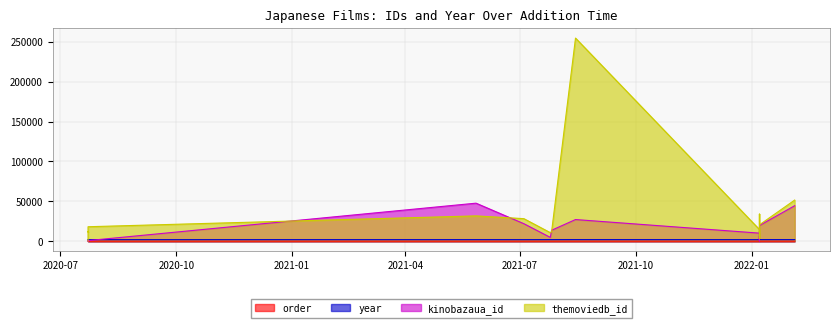

Reading left to right, what are all the values shown in this chart?

order: 2020-07-23=1	2020-07-23=2	2020-07-23=3	2020-07-23=4	2021-05-27=5	2021-07-04=6	2021-07-25=7	2021-07-26=8	2021-08-14=9	2022-01-07=10	2022-01-07=11	2022-01-07=12	2022-01-07=13	2022-01-07=14	2022-01-07=15	2022-01-07=16	2022-02-04=17
year: 2020-07-23=1954	2020-07-23=1961	2020-07-23=1985	2020-07-23=1953	2021-05-27=1987	2021-07-04=1959	2021-07-25=1998	2021-07-26=1985	2021-08-14=2014	2022-01-07=1953	2022-01-07=1962	2022-01-07=2002	2022-01-07=1957	2022-01-07=1980	2022-01-07=2004	2022-01-07=2006	2022-02-04=1992
kinobazaua_id: 2020-07-23=118	2020-07-23=659	2020-07-23=648	2020-07-23=776	2021-05-27=47696	2021-07-04=21935	2021-07-25=4764	2021-07-26=13696	2021-08-14=27151	2022-01-07=10119	2022-01-07=2045	2022-01-07=6118	2022-01-07=380	2022-01-07=2667	2022-01-07=7106	2022-01-07=19628	2022-02-04=44476
themoviedb_id: 2020-07-23=346	2020-07-23=11878	2020-07-23=11645	2020-07-23=18148	2021-05-27=31743	2021-07-04=28276	2021-07-25=10686	2021-07-26=11830	2021-08-14=254679	2022-01-07=14696	2022-01-07=11712	2022-01-07=12496	2022-01-07=3777	2022-01-07=11953	2022-01-07=34019	2022-01-07=20527	2022-02-04=51581